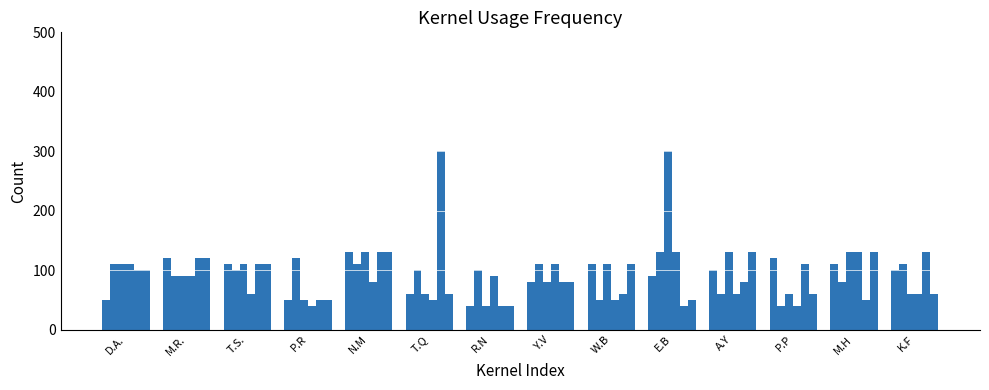

Does the chart contain stacked bars?

No